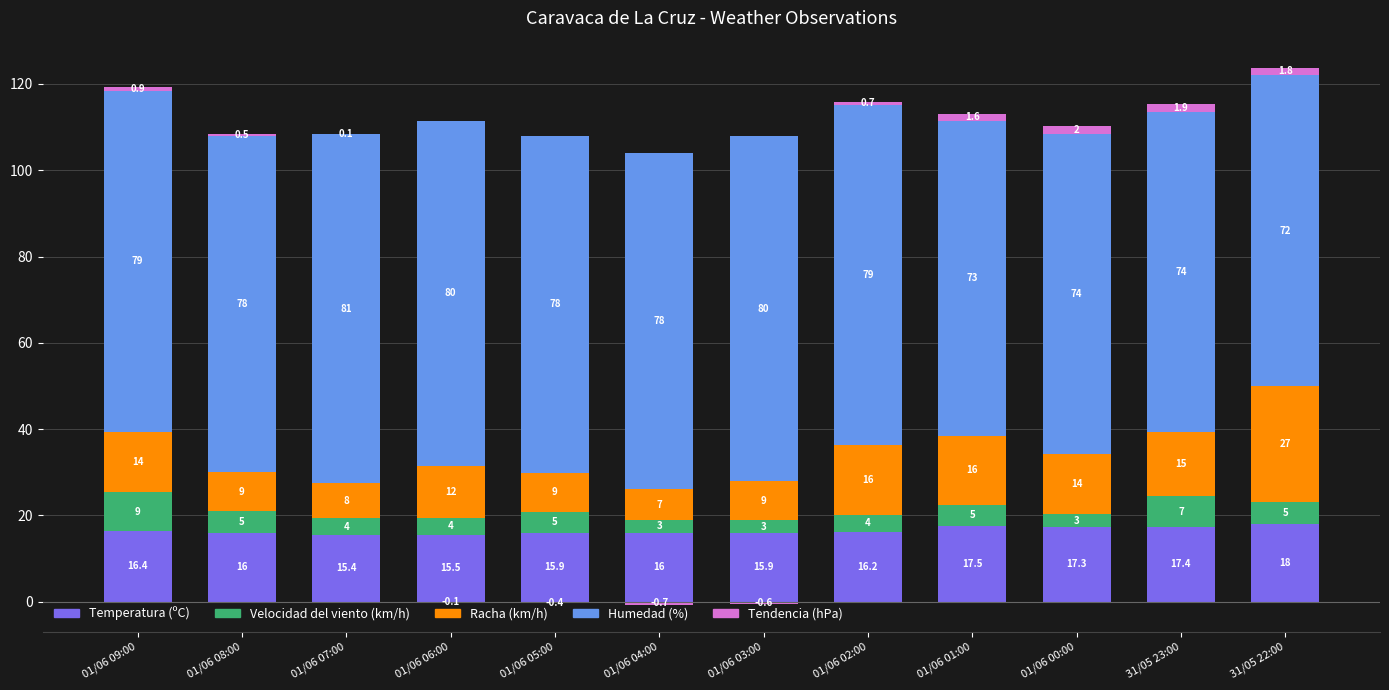

The Velocidad del viento (km/h) series shows 2.4 at 01/06 05:00. True or false?

False